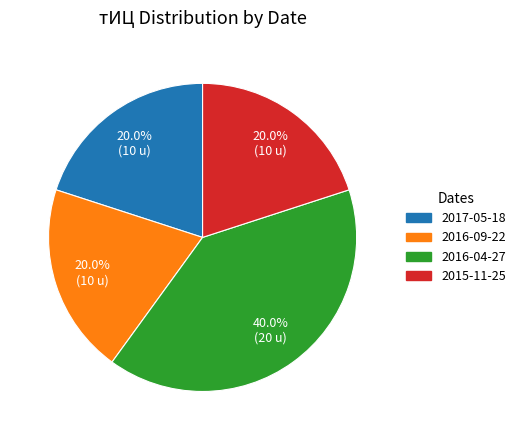

How many segments does this pie chart have?

4